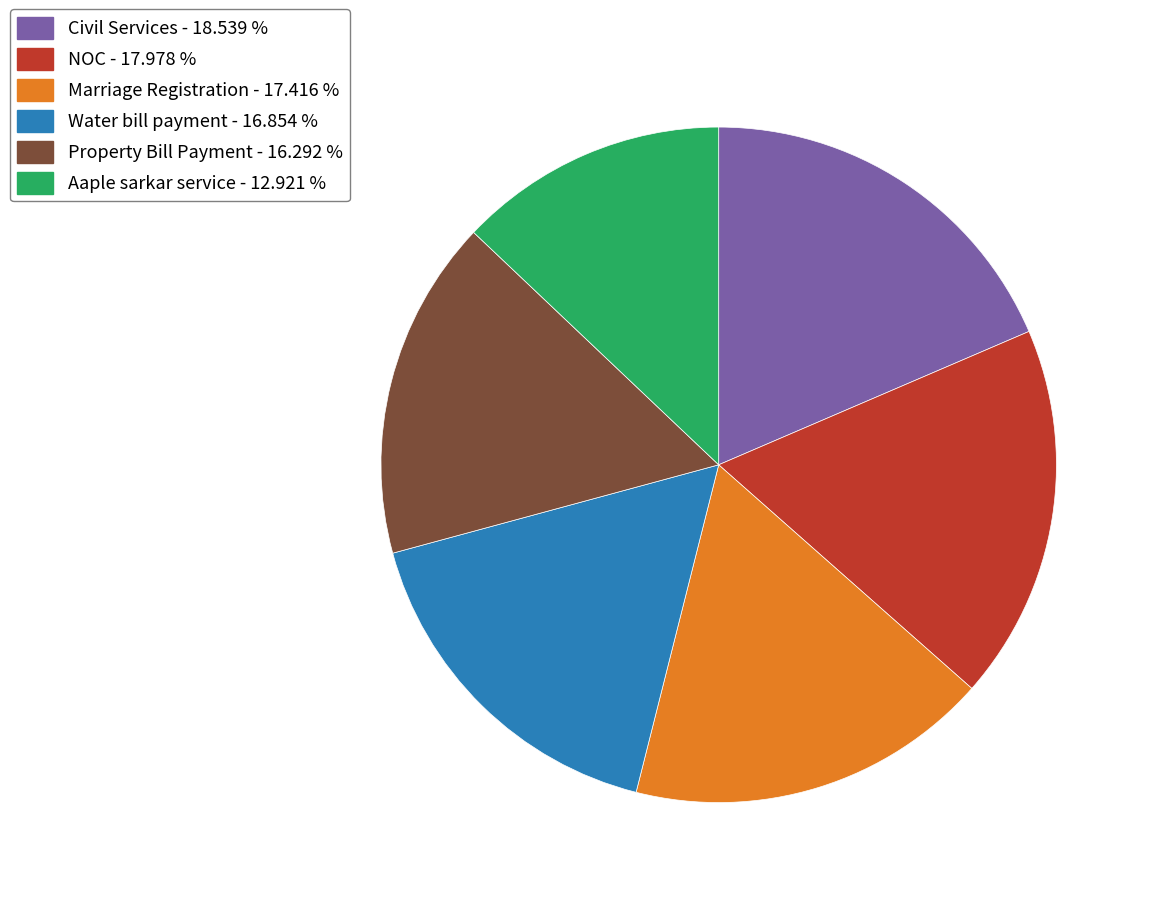

True or false: Water bill payment accounts for 8% of the total.

False